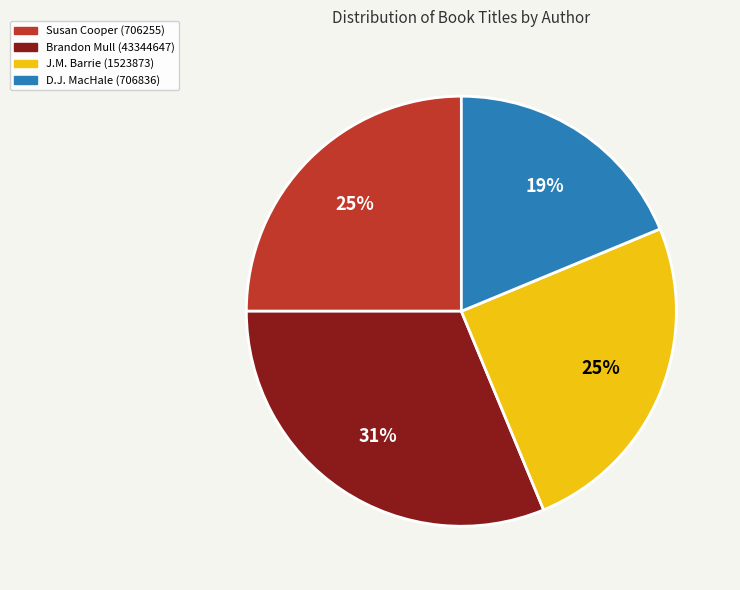

How many segments does this pie chart have?

4